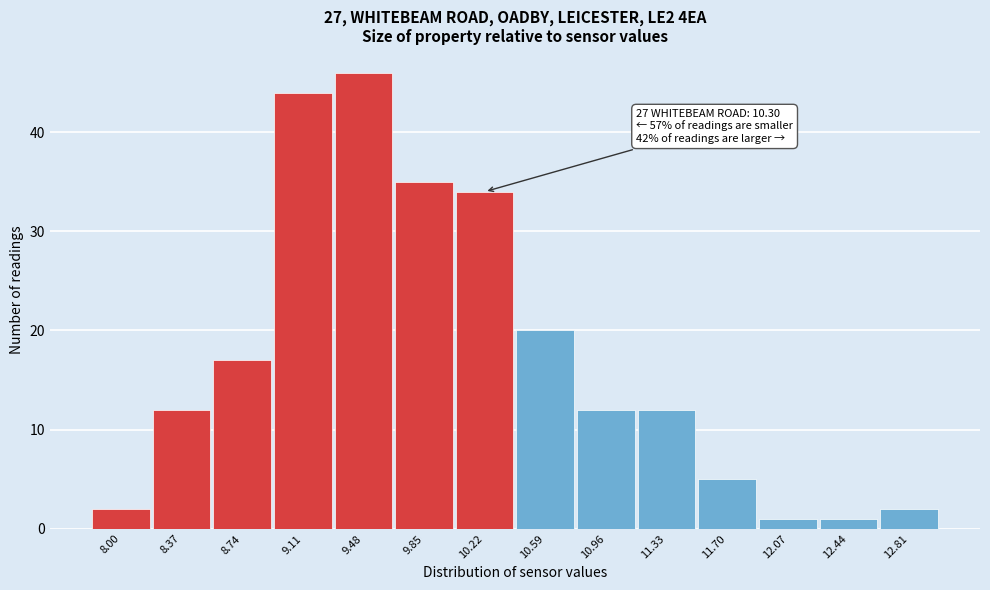

Reading left to right, list all the values displayed in this chart.

8.00=2	8.37=12	8.74=17	9.11=44	9.48=46	9.85=35	10.22=34	10.59=20	10.96=12	11.33=12	11.70=5	12.07=1	12.44=1	12.81=2